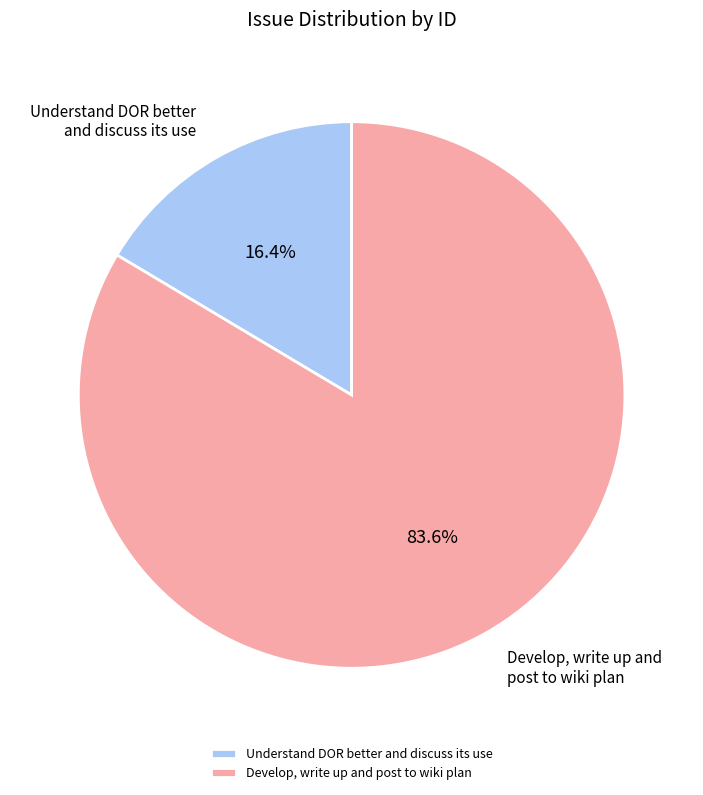

To the nearest percent, what is the average slice percentage?

50%